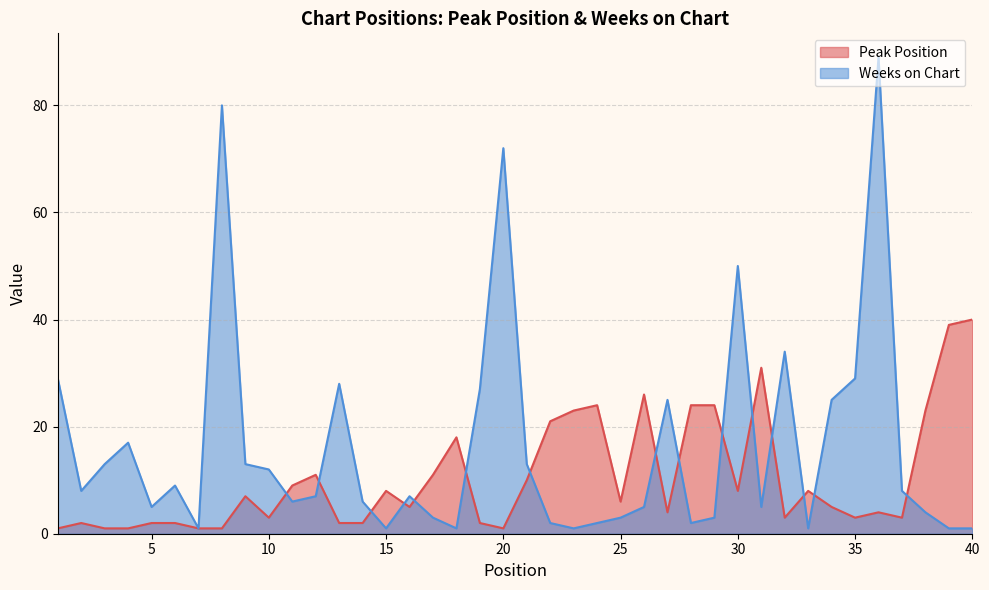

How many distinct data groups are displayed?

2